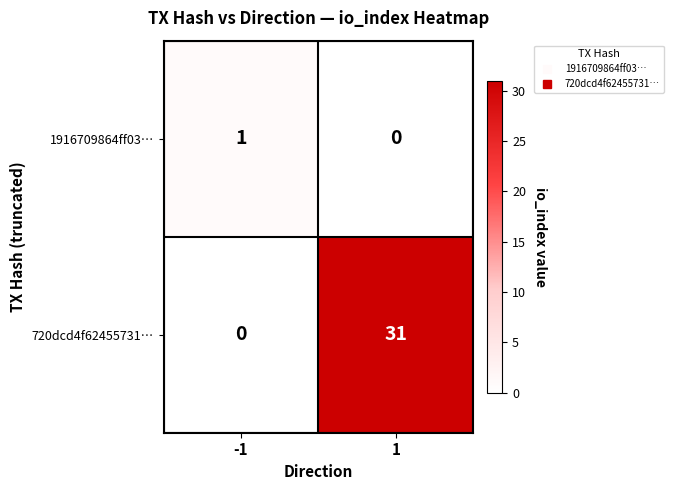

Is it true that 720dcd4f62455731… equals 31 at 1?

True